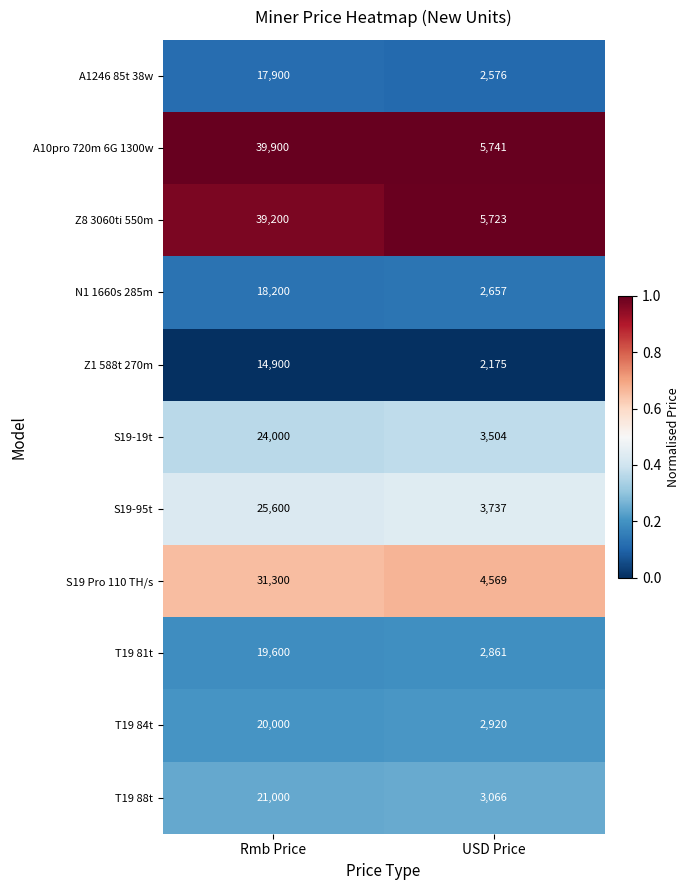

Which series has the largest total across all categories?

A10pro 720m 6G 1300w